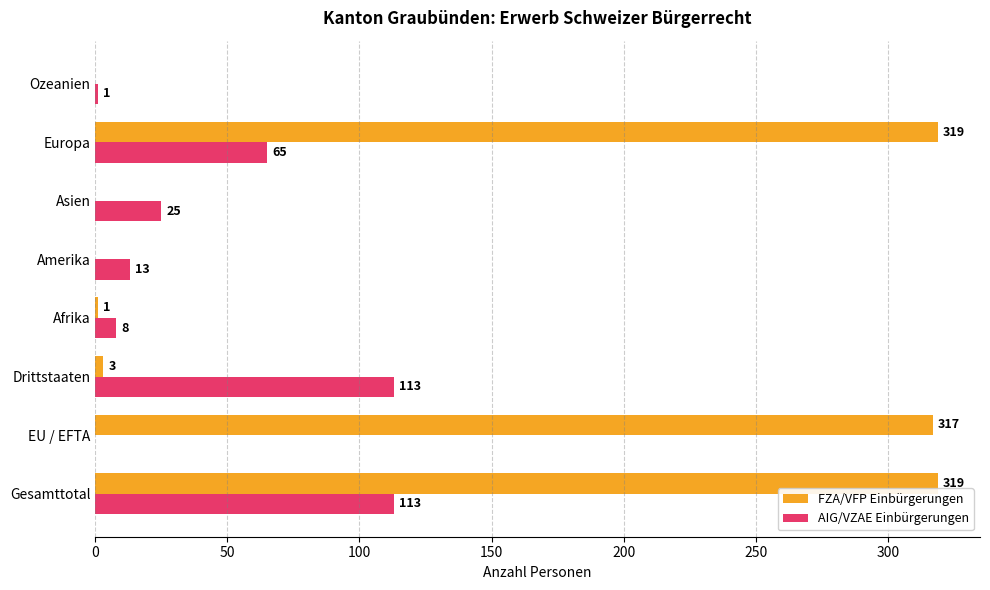

What is the sum of all AIG/VZAE Einbürgerungen values?

338